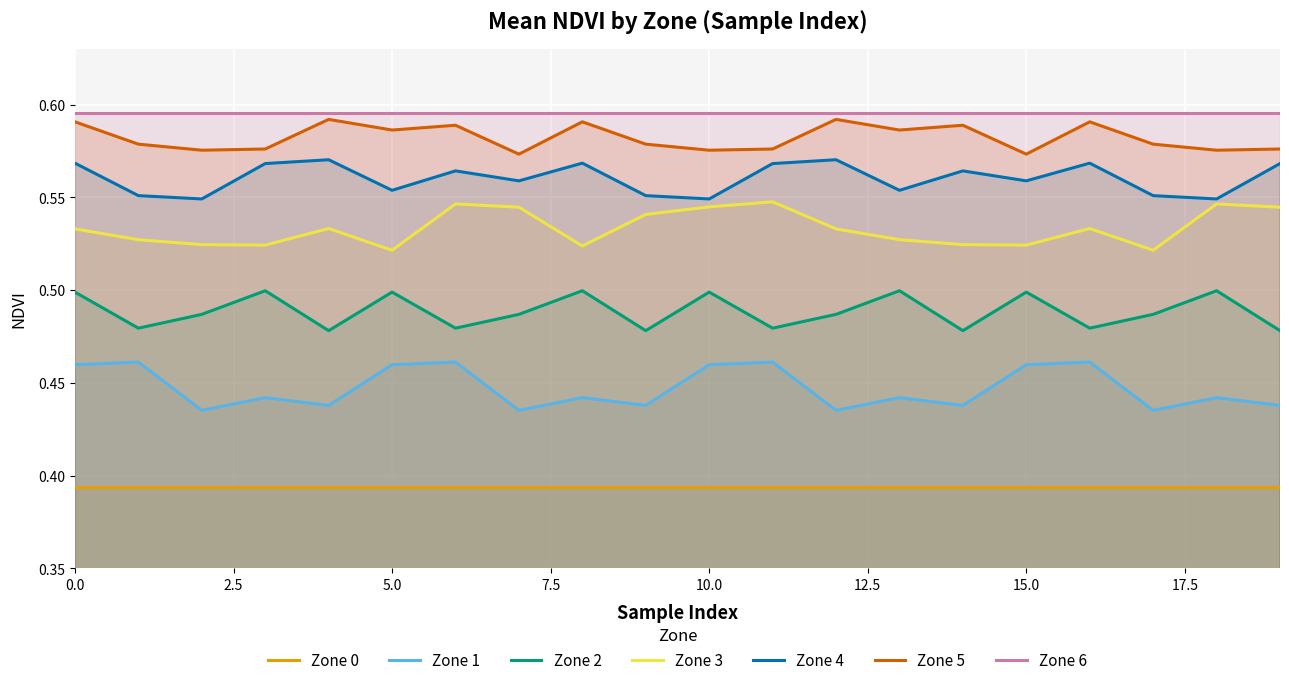

At how many categories does at least one series exceed 0?

20